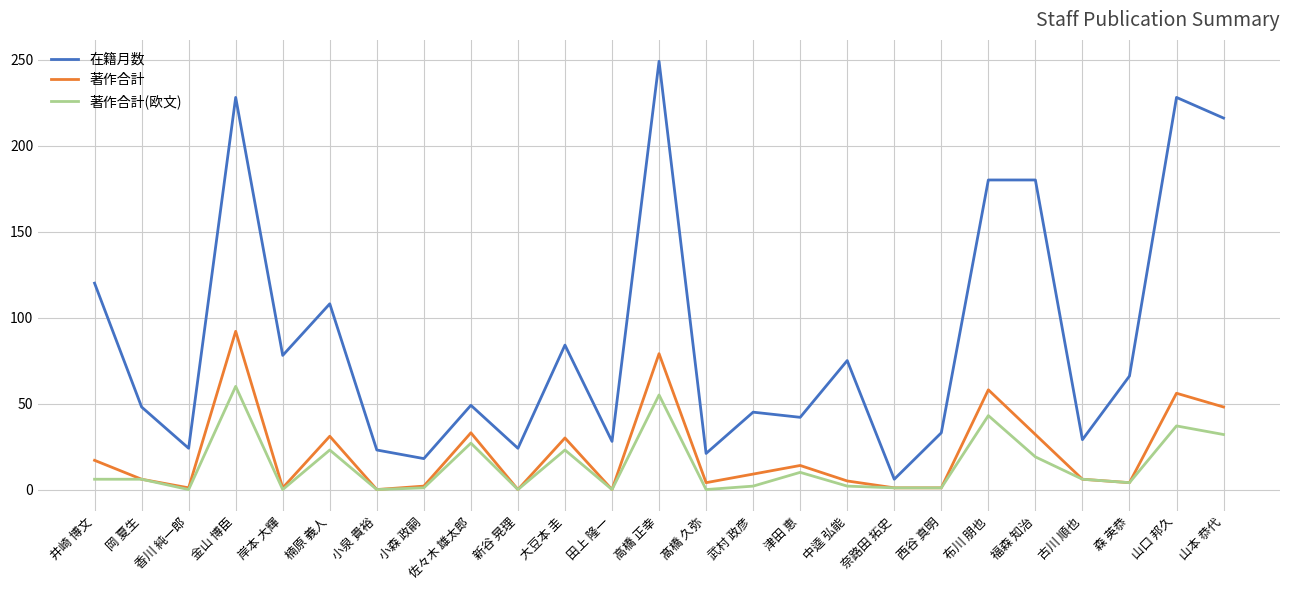

Which series has the largest range (max minus min)?

在籍月数